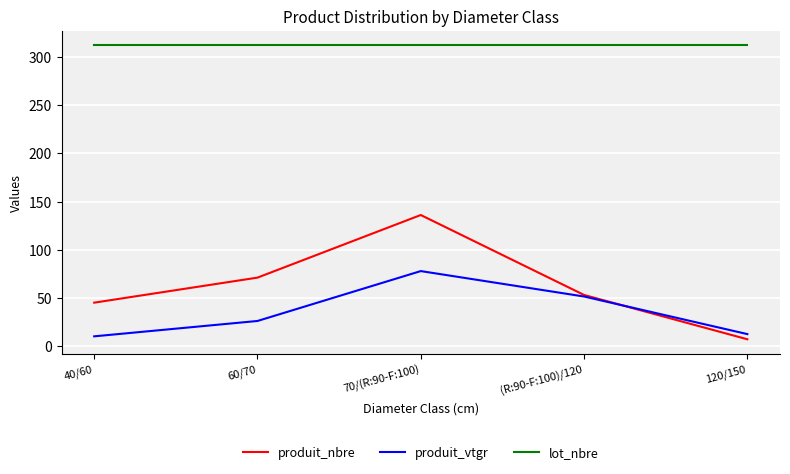

How many lines are shown in the chart?

3